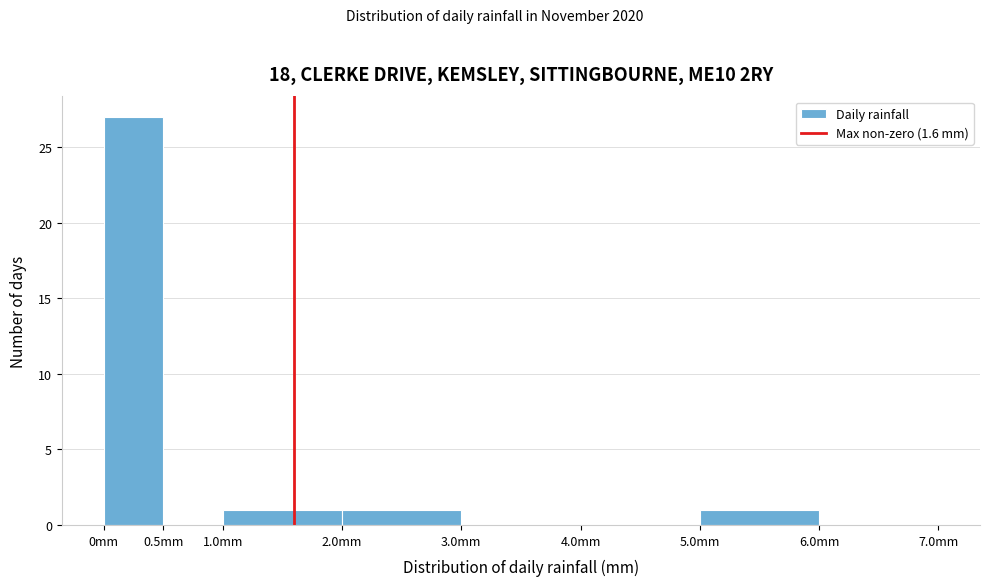

Reading left to right, transcribe this chart: for each bar, give the range it covers on the x-axis and its height. The values are not printed on the chart, so give them approximately, as read against the axis.

0.0 to 0.5: 27
0.5 to 1.0: 0
1.0 to 2.0: 1
2.0 to 3.0: 1
3.0 to 4.0: 0
4.0 to 5.0: 0
5.0 to 6.0: 1
6.0 to 7.0: 0